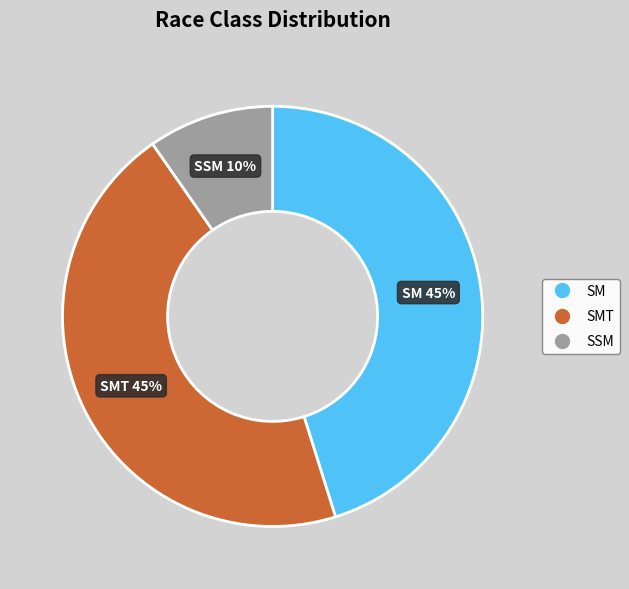

To the nearest percent, what is the difference between the largest and smallest slice percentages?

35%